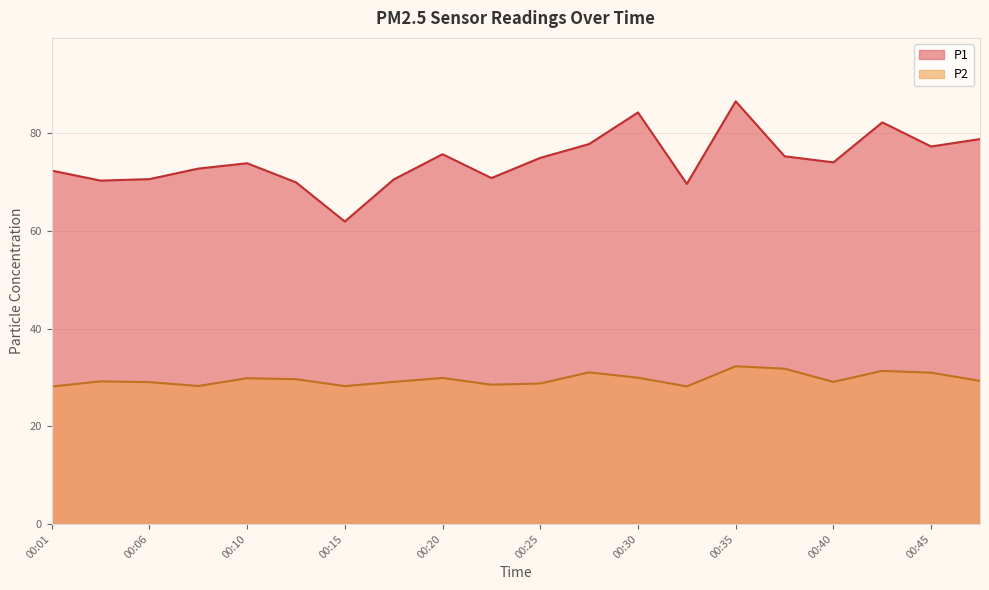

Where does the P2 series first go above 29?

00:03